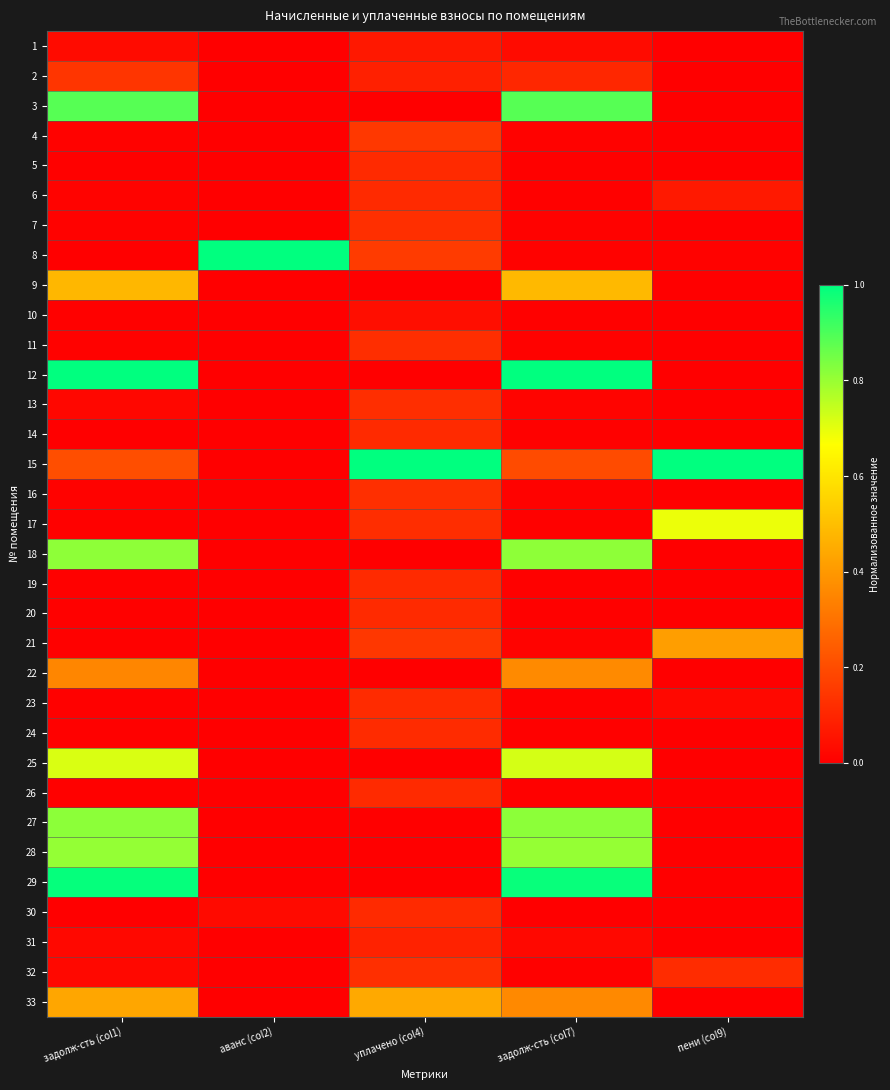

Rank the series at аванс (col2) from lowest to highest value.

1, 2, 3, 4, 5, 6, 7, 9, 10, 11, 12, 13, 15, 16, 17, 18, 19, 20, 21, 22, 23, 24, 25, 26, 27, 28, 29, 31, 32, 33, 14, 30, 8